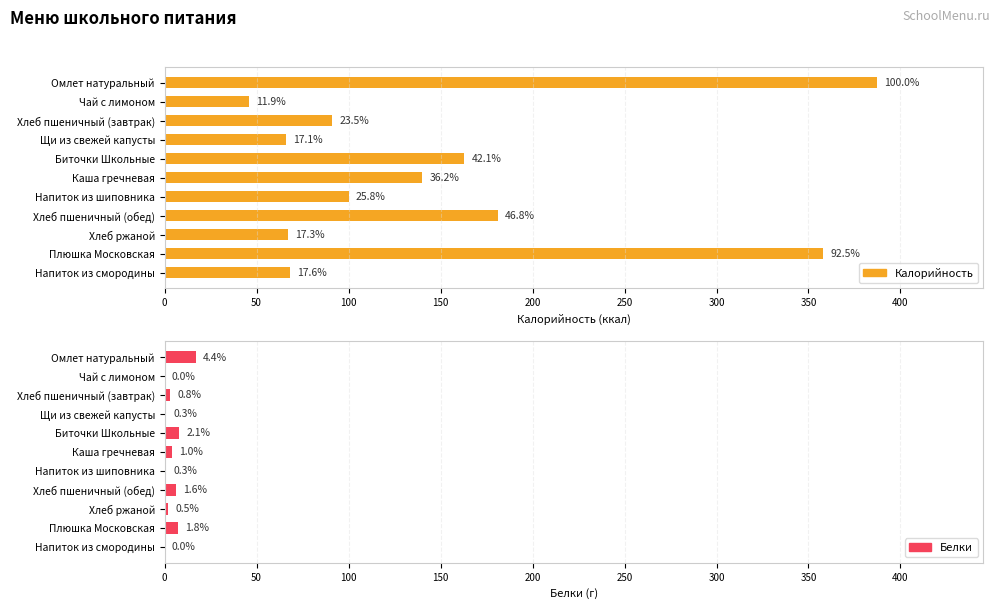

What is the maximum value for Белки?

17